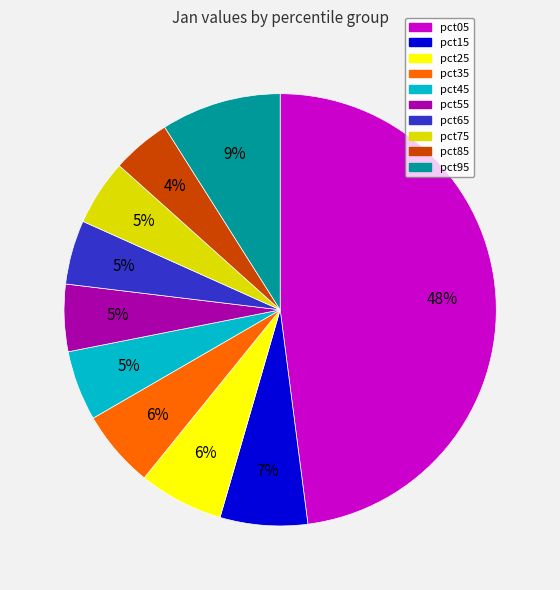

How many segments does this pie chart have?

10